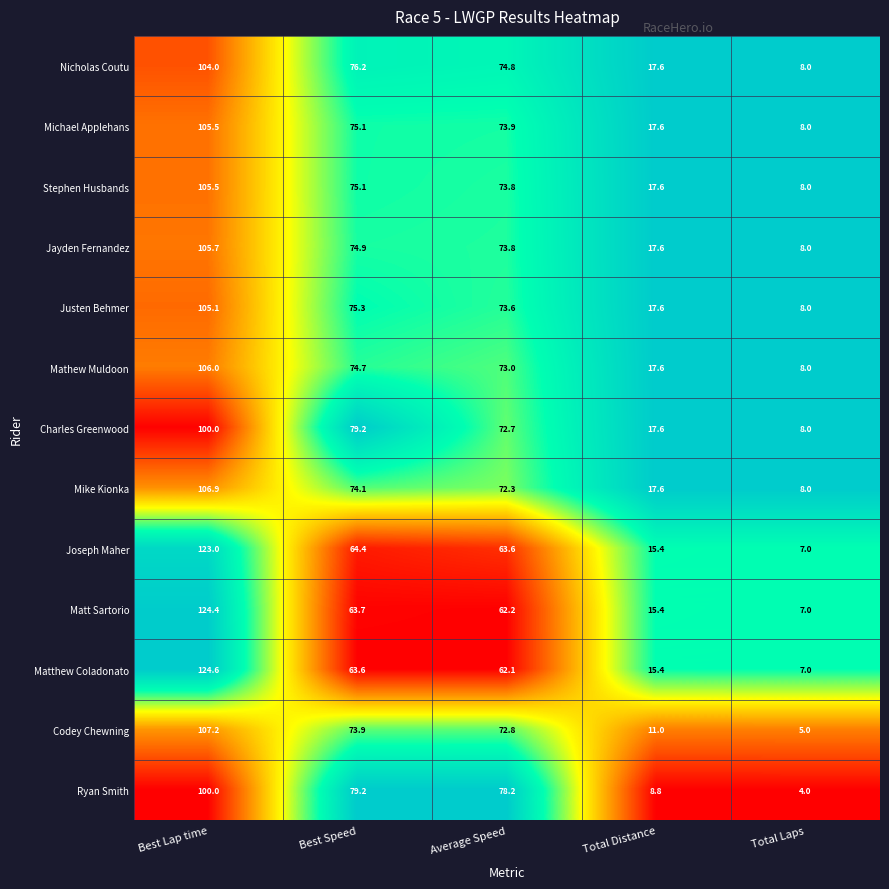

Which series has the widest spread of values?

Matthew Coladonato